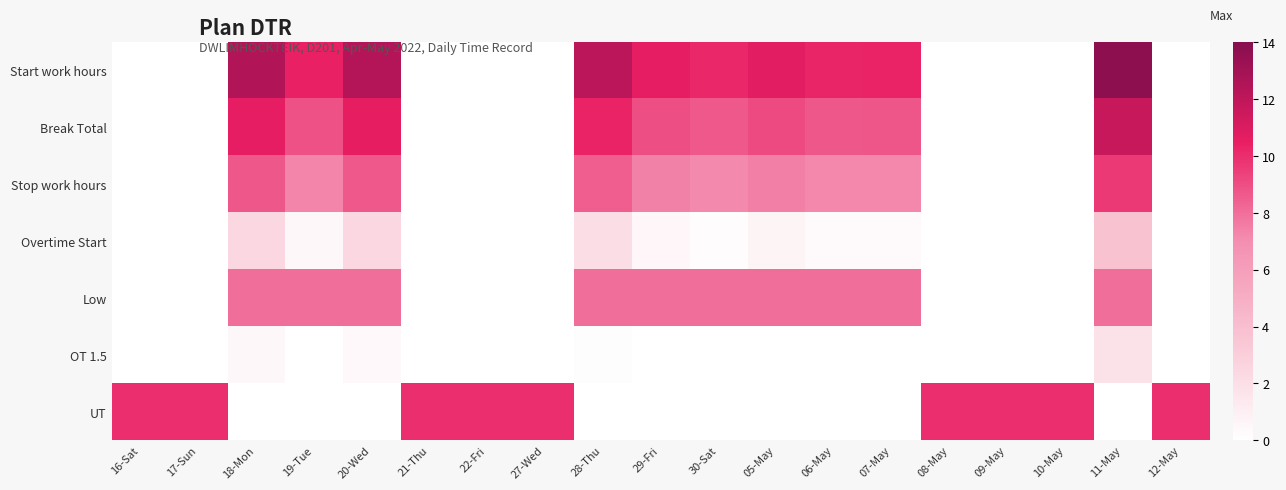

Reading left to right, list all the values displayed in this chart.

Start work hours: 16-Sat=0.0	17-Sun=0.0	18-Mon=12.5	19-Tue=10.4	20-Wed=12.4	21-Thu=0.0	22-Fri=0.0	27-Wed=0.0	28-Thu=12.1	29-Fri=10.6	30-Sat=10.2	05-May=10.7	06-May=10.3	07-May=10.3	08-May=0.0	09-May=0.0	10-May=0.0	11-May=13.8	12-May=0.0
Break Total: 16-Sat=0.0	17-Sun=0.0	18-Mon=10.6	19-Tue=8.9	20-Wed=10.6	21-Thu=0.0	22-Fri=0.0	27-Wed=0.0	28-Thu=10.3	29-Fri=9.0	30-Sat=8.7	05-May=9.1	06-May=8.7	07-May=8.8	08-May=0.0	09-May=0.0	10-May=0.0	11-May=11.7	12-May=0.0
Stop work hours: 16-Sat=0.0	17-Sun=0.0	18-Mon=8.7	19-Tue=7.3	20-Wed=8.7	21-Thu=0.0	22-Fri=0.0	27-Wed=0.0	28-Thu=8.5	29-Fri=7.4	30-Sat=7.1	05-May=7.5	06-May=7.2	07-May=7.2	08-May=0.0	09-May=0.0	10-May=0.0	11-May=9.6	12-May=0.0
Overtime Start: 16-Sat=0.0	17-Sun=0.0	18-Mon=2.5	19-Tue=0.4	20-Wed=2.4	21-Thu=0.0	22-Fri=0.0	27-Wed=0.0	28-Thu=2.1	29-Fri=0.6	30-Sat=0.2	05-May=0.7	06-May=0.3	07-May=0.3	08-May=0.0	09-May=0.0	10-May=0.0	11-May=3.8	12-May=0.0
Low: 16-Sat=0.0	17-Sun=0.0	18-Mon=8.0	19-Tue=8.0	20-Wed=8.0	21-Thu=0.0	22-Fri=0.0	27-Wed=0.0	28-Thu=8.0	29-Fri=8.0	30-Sat=8.0	05-May=8.0	06-May=8.0	07-May=8.0	08-May=0.0	09-May=0.0	10-May=0.0	11-May=8.0	12-May=0.0
OT 1.5: 16-Sat=0.0	17-Sun=0.0	18-Mon=0.5	19-Tue=0.0	20-Wed=0.4	21-Thu=0.0	22-Fri=0.0	27-Wed=0.0	28-Thu=0.1	29-Fri=0.0	30-Sat=0.0	05-May=0.0	06-May=0.0	07-May=0.0	08-May=0.0	09-May=0.0	10-May=0.0	11-May=1.8	12-May=0.0
UT: 16-Sat=10.0	17-Sun=10.0	18-Mon=0.0	19-Tue=0.0	20-Wed=0.0	21-Thu=10.0	22-Fri=10.0	27-Wed=10.0	28-Thu=0.0	29-Fri=0.0	30-Sat=0.0	05-May=0.0	06-May=0.0	07-May=0.0	08-May=10.0	09-May=10.0	10-May=10.0	11-May=0.0	12-May=10.0